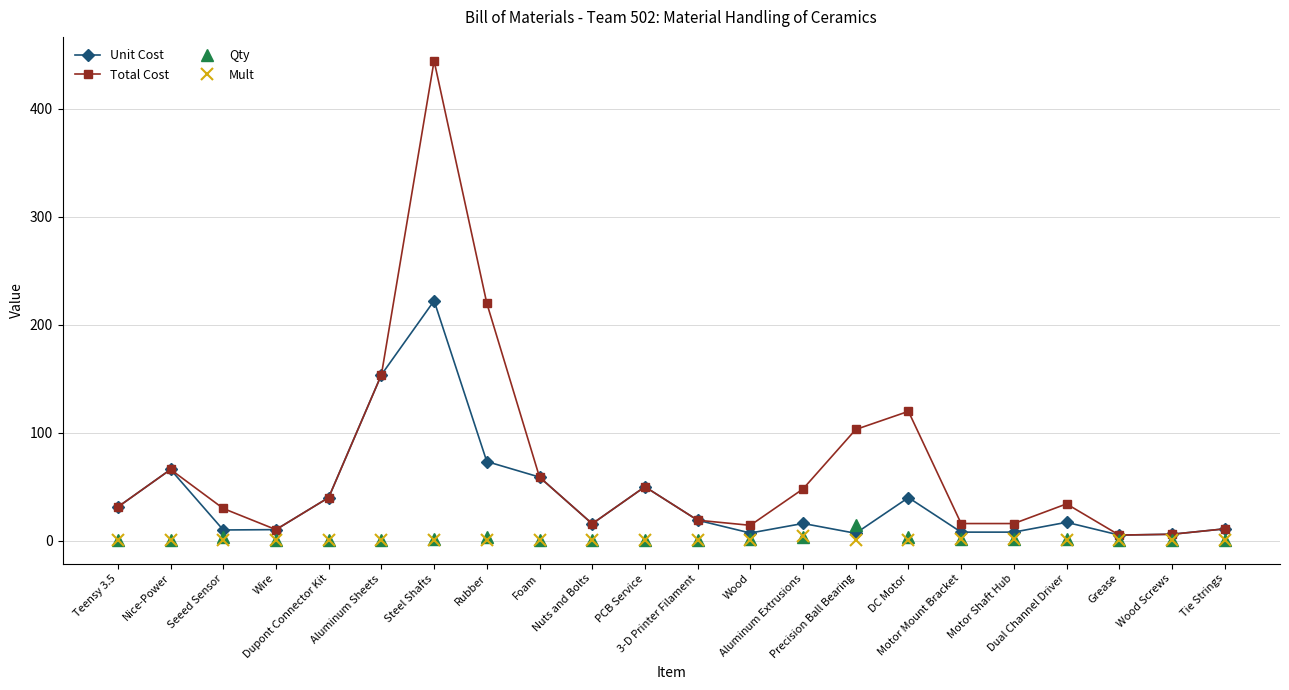

What is the value of the Qty point at the 10th from the left?

1.0